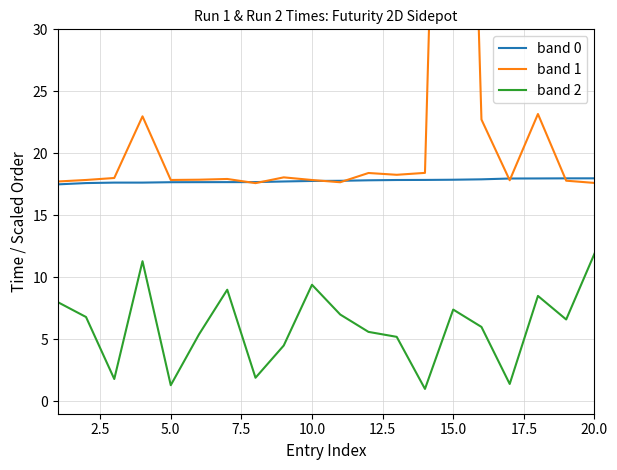

What is the minimum value for band 2?

1.0